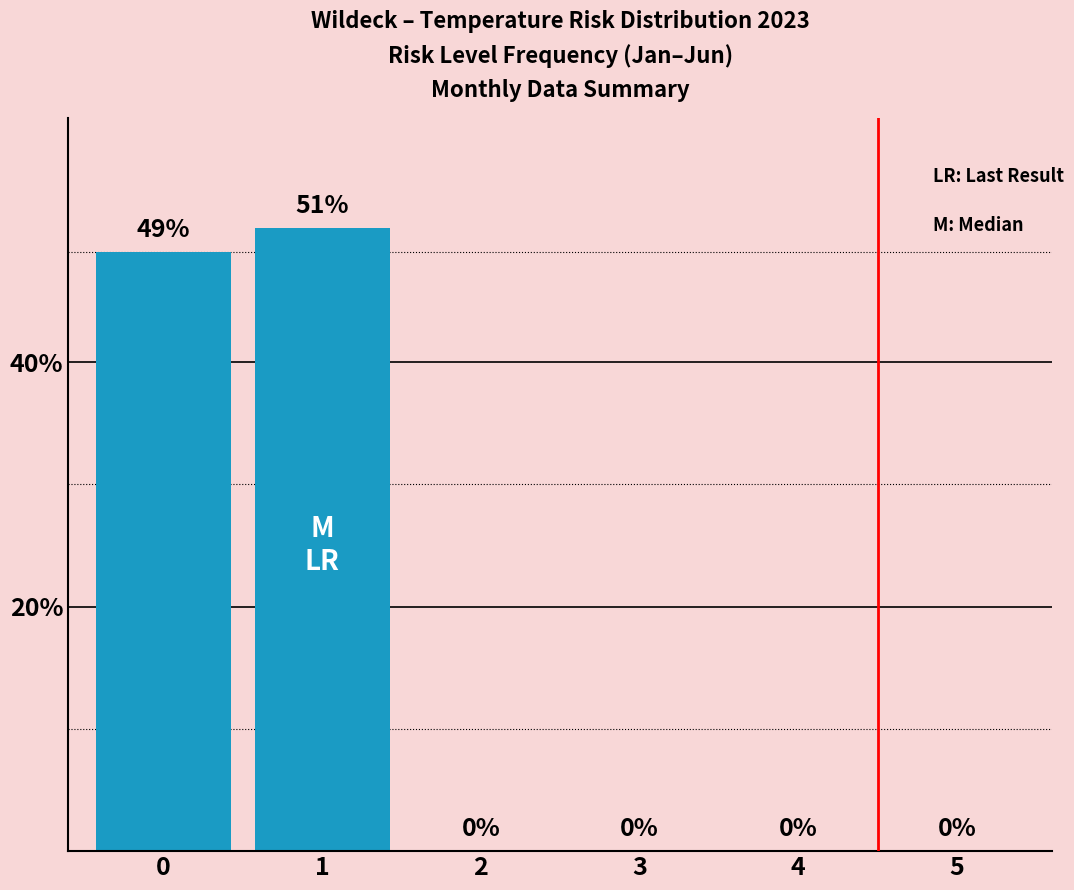

Reading left to right, list all the values displayed in this chart.

0=49	1=51	2=0	3=0	4=0	5=0